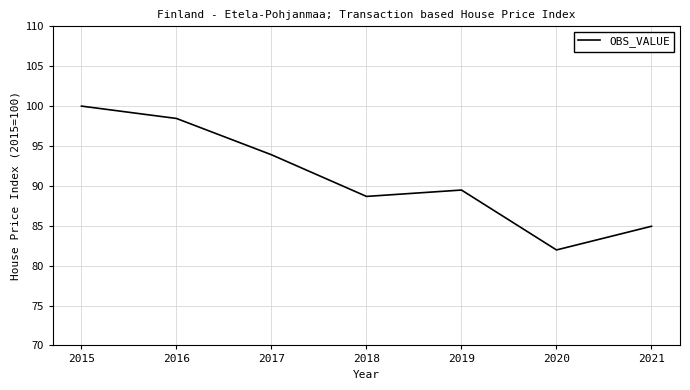

Is it true that the value at 2018 is 88.7?

True